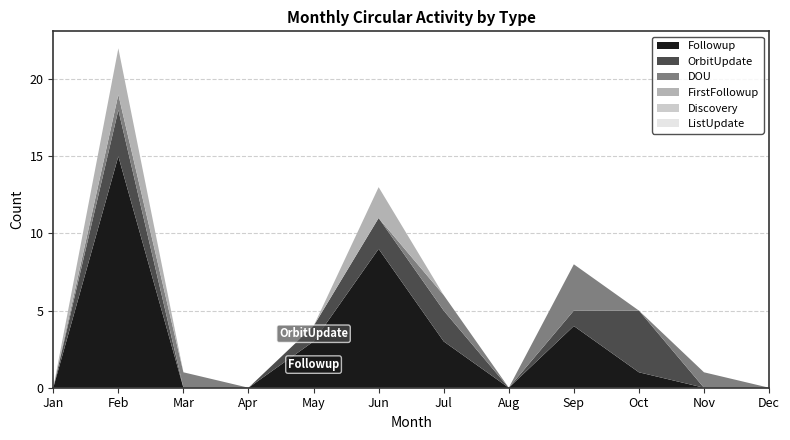

Reading left to right, extract all data points from this chart.

Followup: 0	15	0	0	3	9	3	0	4	1	0	0
OrbitUpdate: 0	3	0	0	1	2	2	0	1	4	0	0
DOU: 0	1	1	0	0	0	1	0	3	0	1	0
FirstFollowup: 0	3	0	0	0	2	0	0	0	0	0	0
Discovery: 0	0	0	0	0	0	0	0	0	0	0	0
ListUpdate: 0	0	0	0	0	0	0	0	0	0	0	0